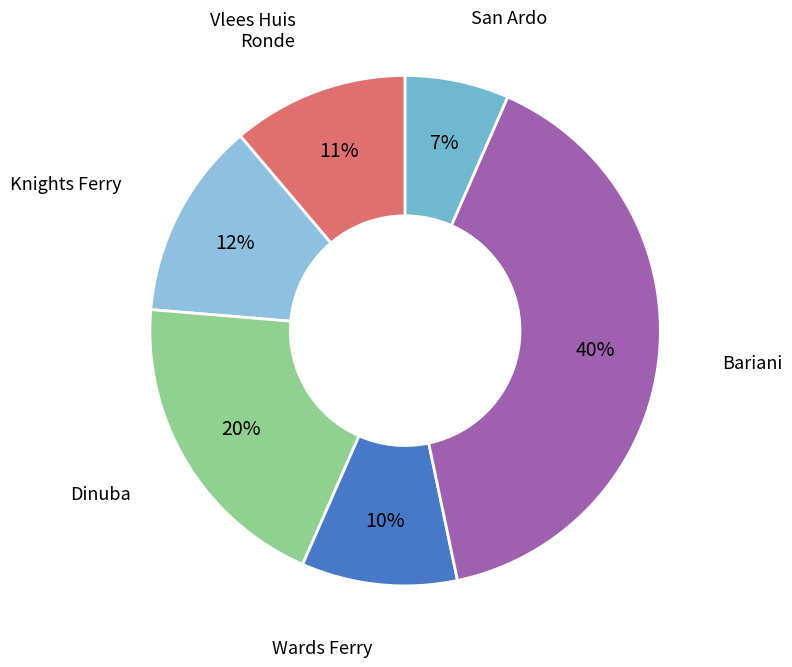

To the nearest percent, what is the average slice percentage?

17%